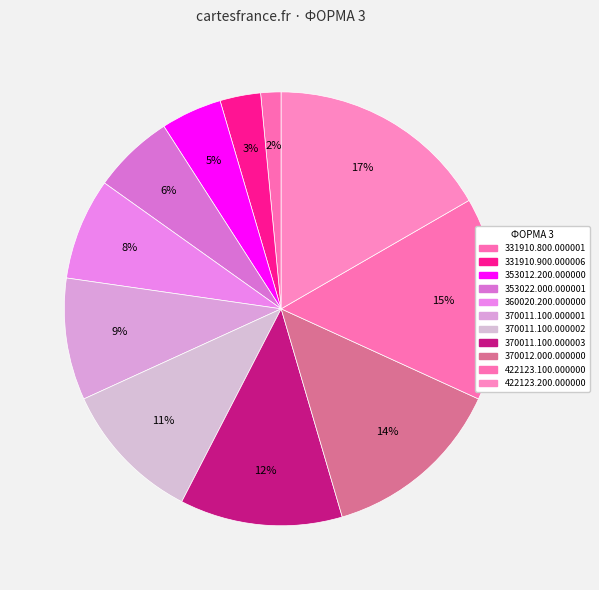

Count the number of slices in the pie.

11